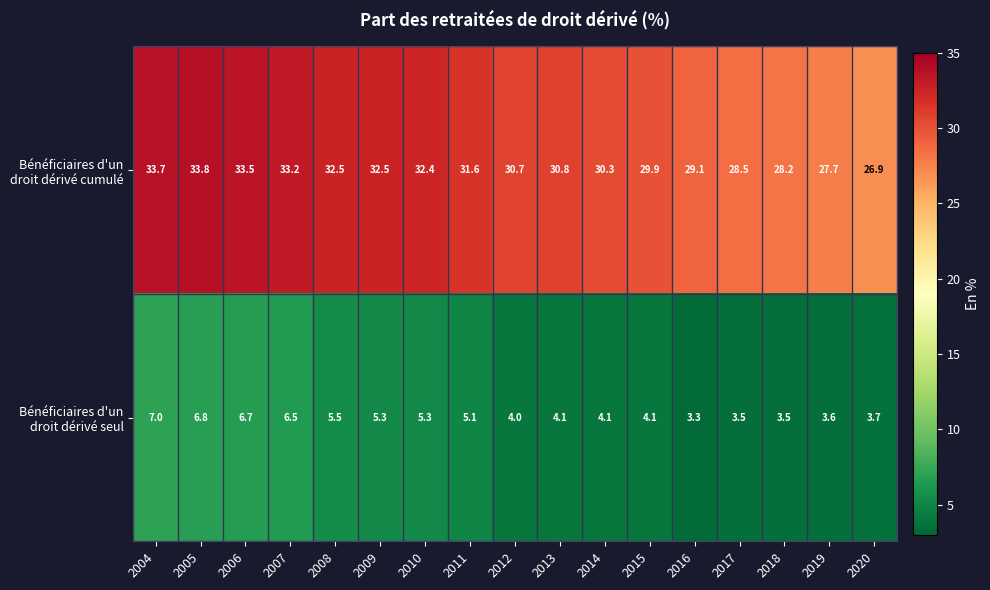

At how many categories does at least one series exceed 21?

17